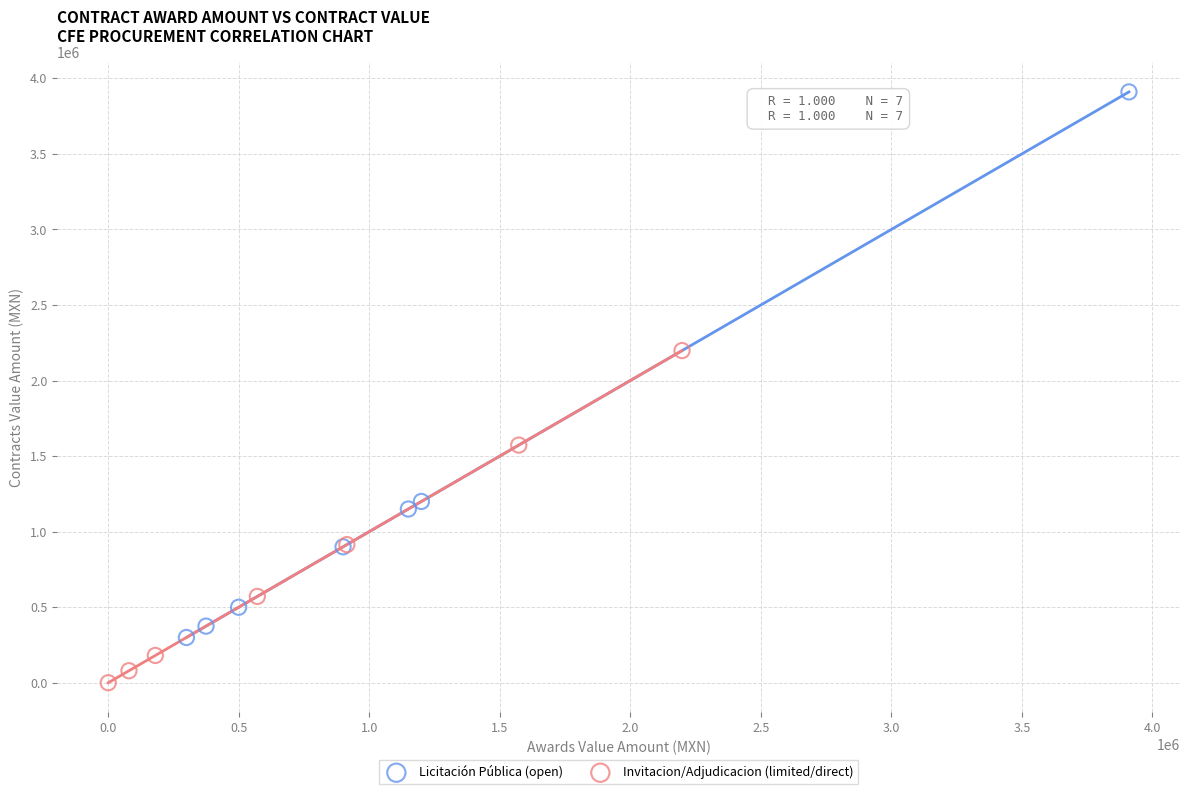

Which series reaches the minimum Y coordinate?

Invitacion/Adjudicacion (limited/direct)